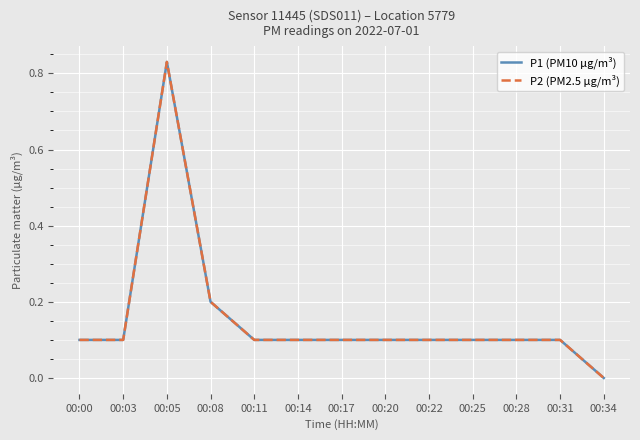

What is the value of the P1 (PM10 µg/m³) point at the 6th from the left?

0.1